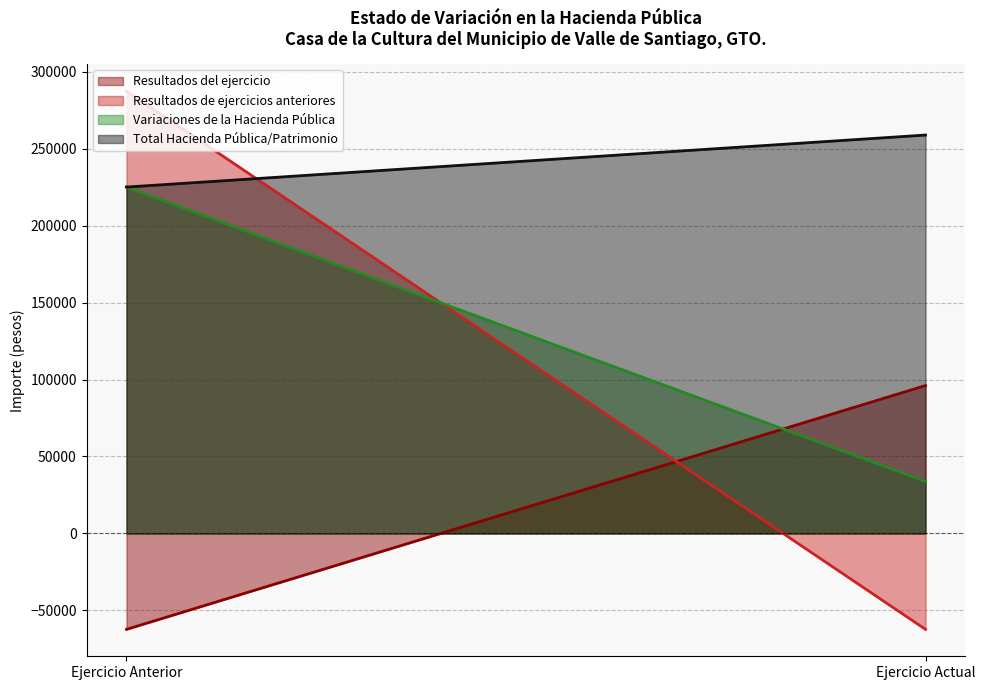

The Total Hacienda Pública/Patrimonio series shows 362318.2 at Ejercicio Anterior. True or false?

False